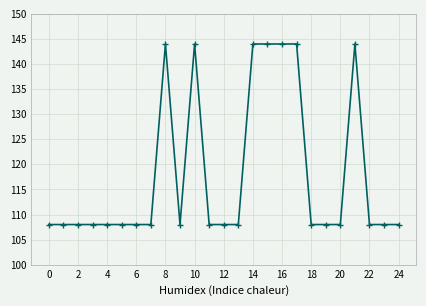

What is the smallest value displayed?

108